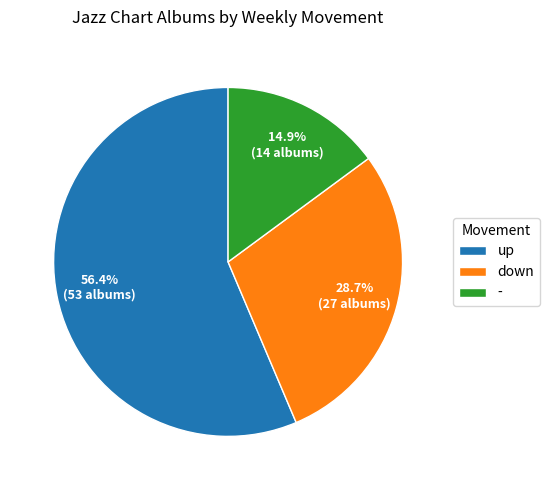

What percentage is NOT represented by down?

71.3%